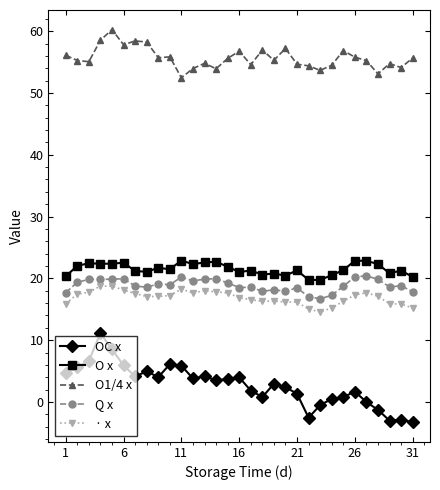

What is the greatest value displayed?

60.3